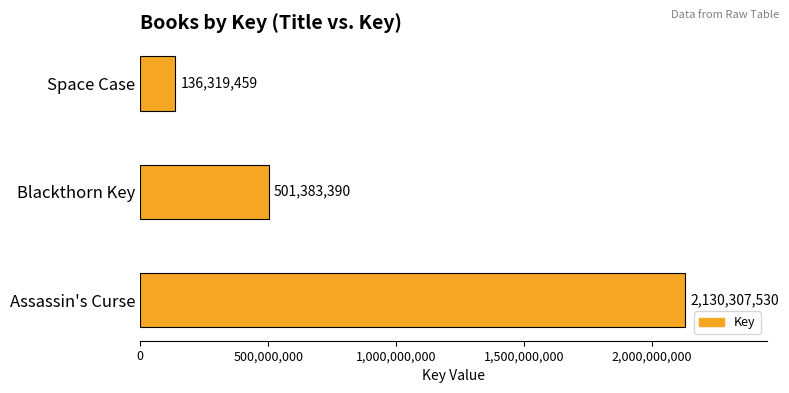

What is the sum of all values?

2768010379